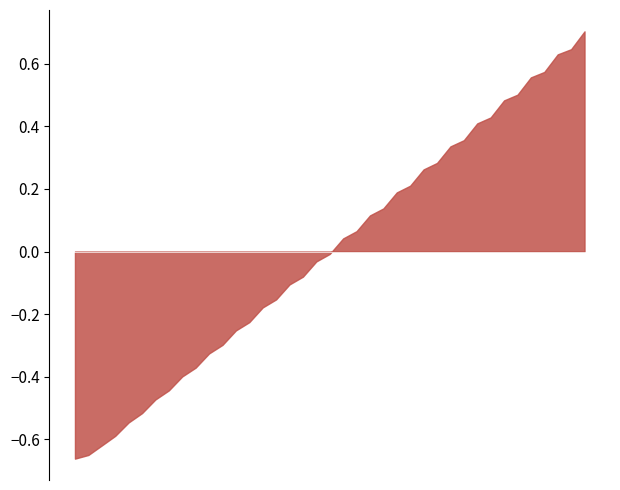

What is the greatest value displayed?

0.7